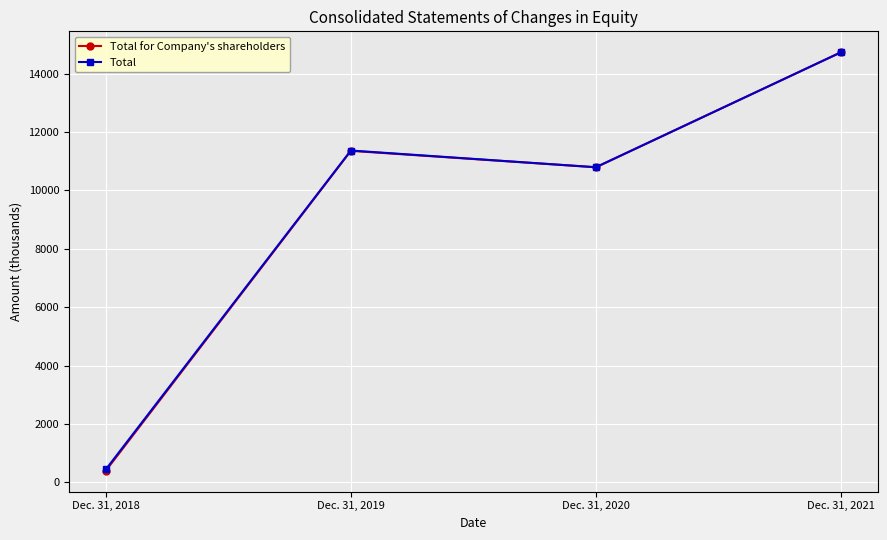

Reading left to right, list all the values displayed in this chart.

Total for Company's shareholders: 401	11357	10795	14733
Total: 446	11368	10795	14733